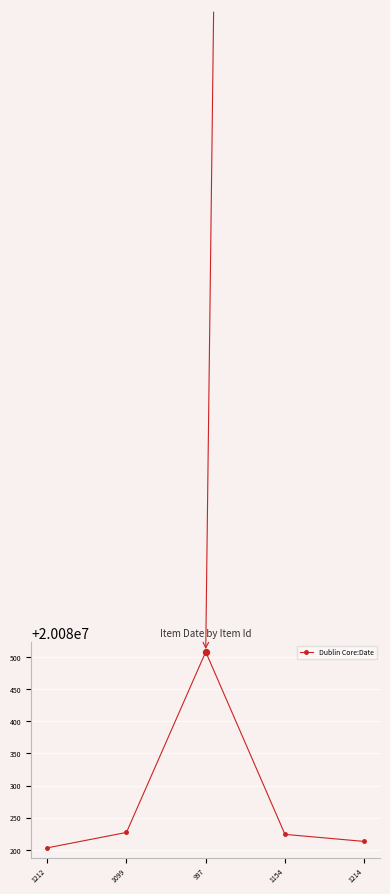

What is the change in value from 997 to 1154?

-284